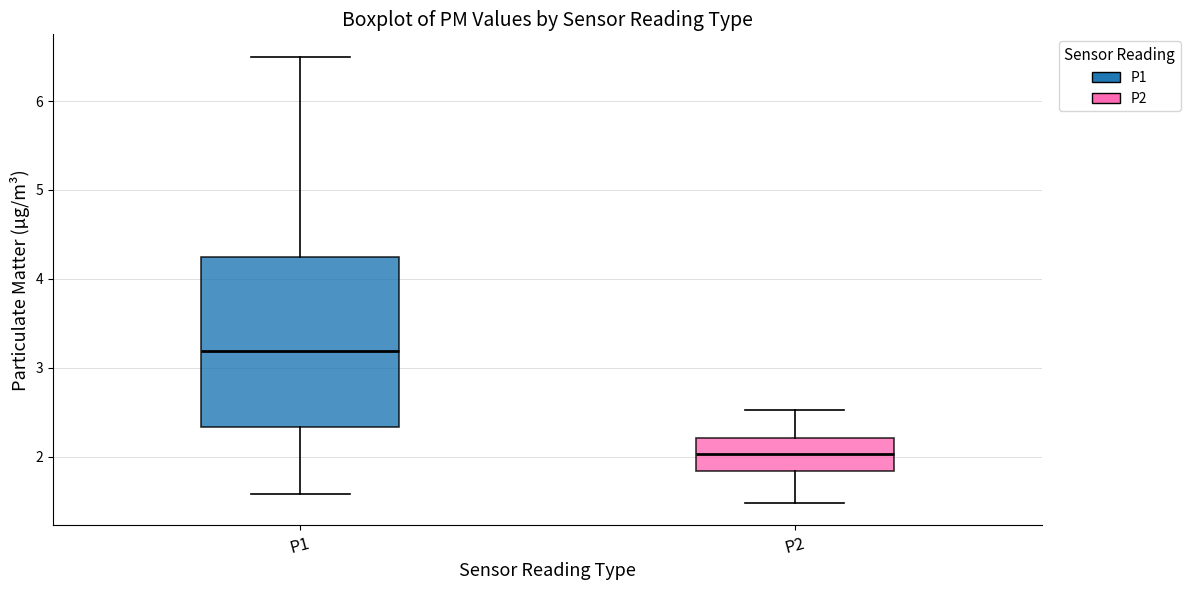

Which box is the tallest, from its lower edge to its upper edge?

P1